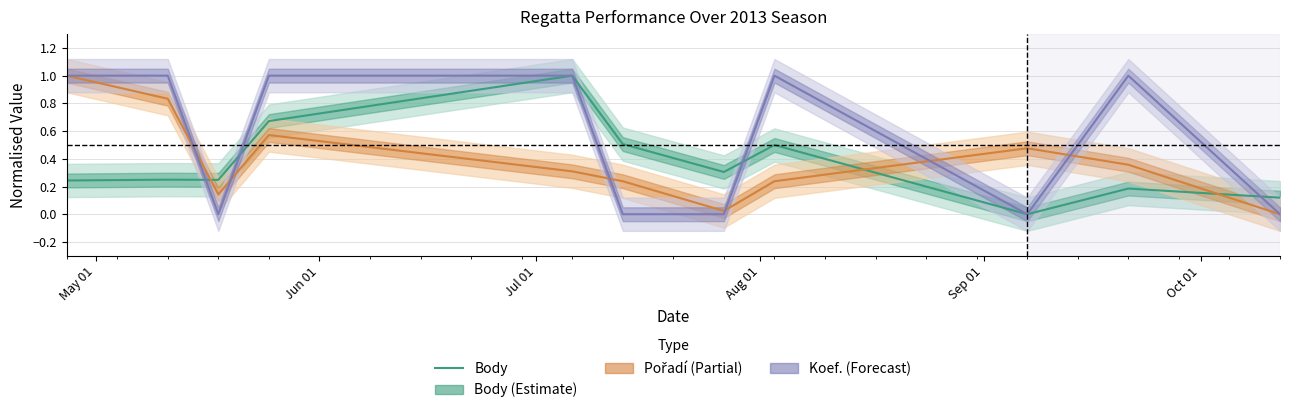

How many values are between 0 and 1?

11